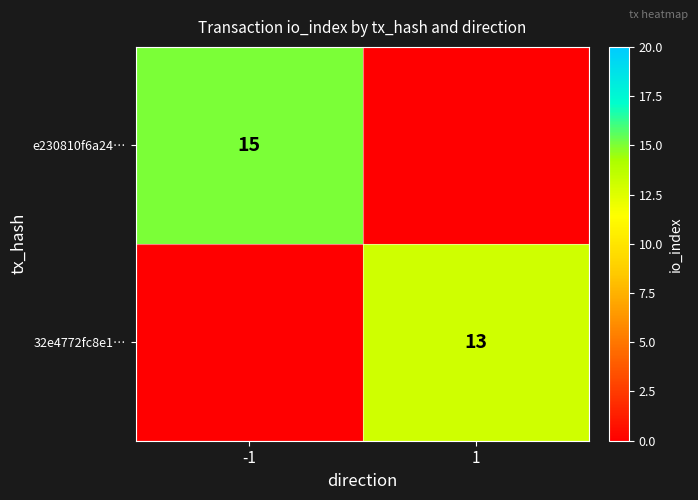

What is the spread (max minus min) of values at 1?

13